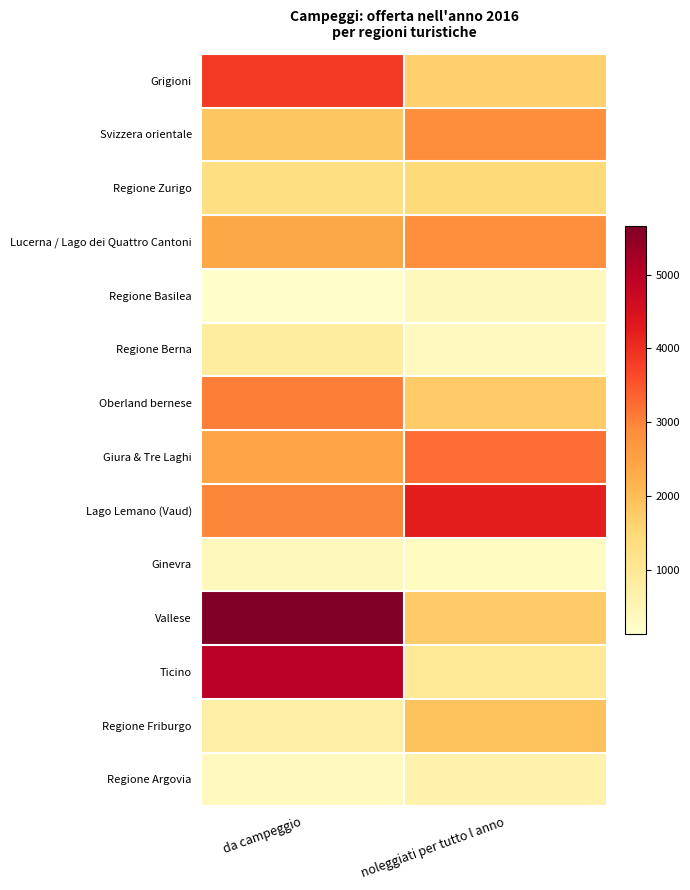

What is the spread (max minus min) of values at noleggiati per tutto l anno?

3940.0